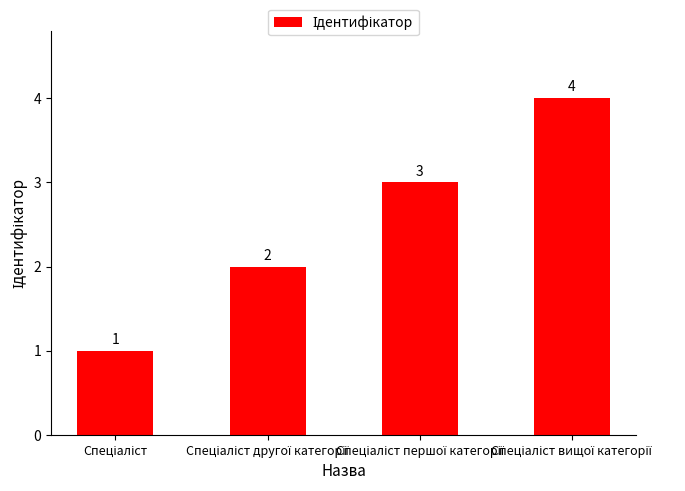

What is the difference between the maximum and minimum values?

3